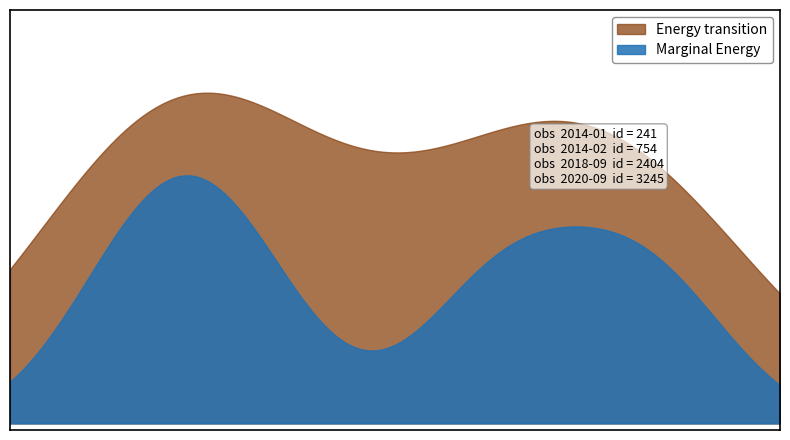

What is the average value?

1661